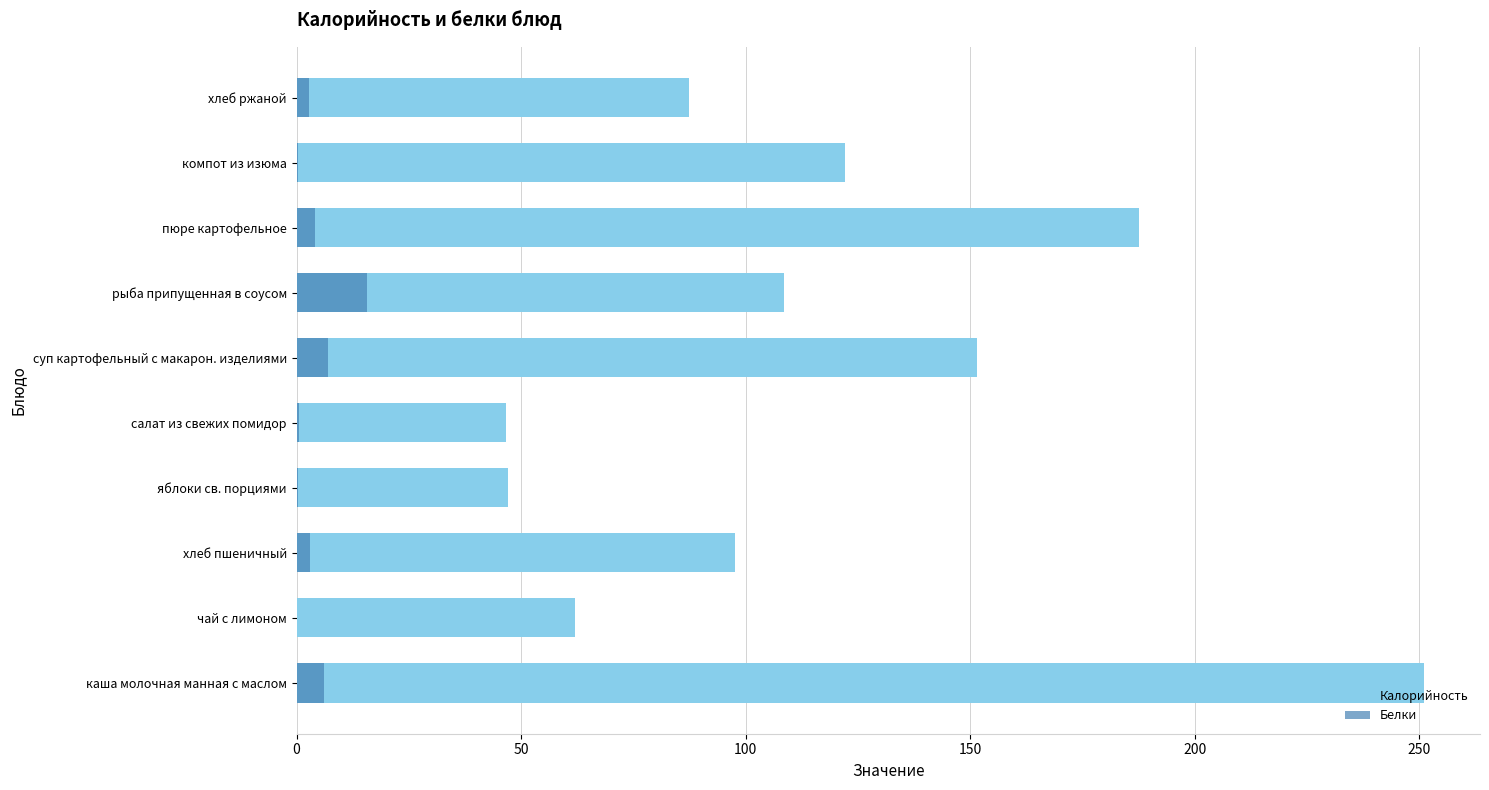

What position from the right is хлеб ржаной?

1